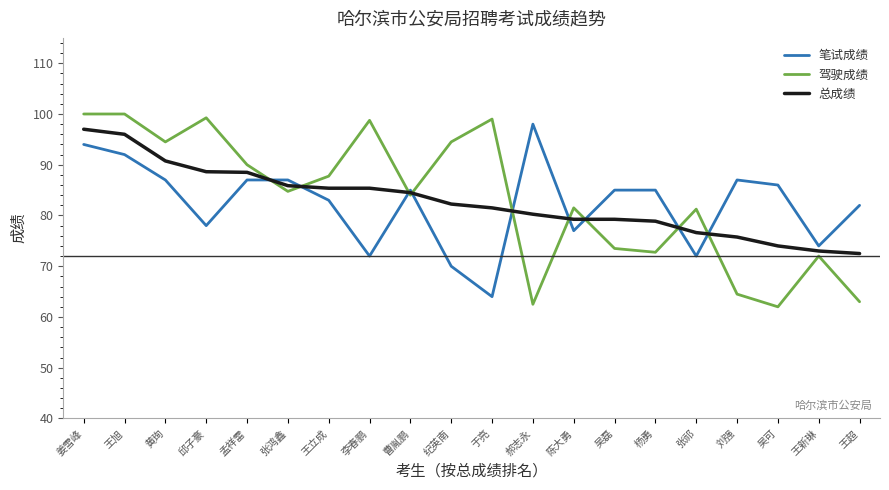

True or false: 笔试成绩 has more than 1 points higher than both neighbors.

True